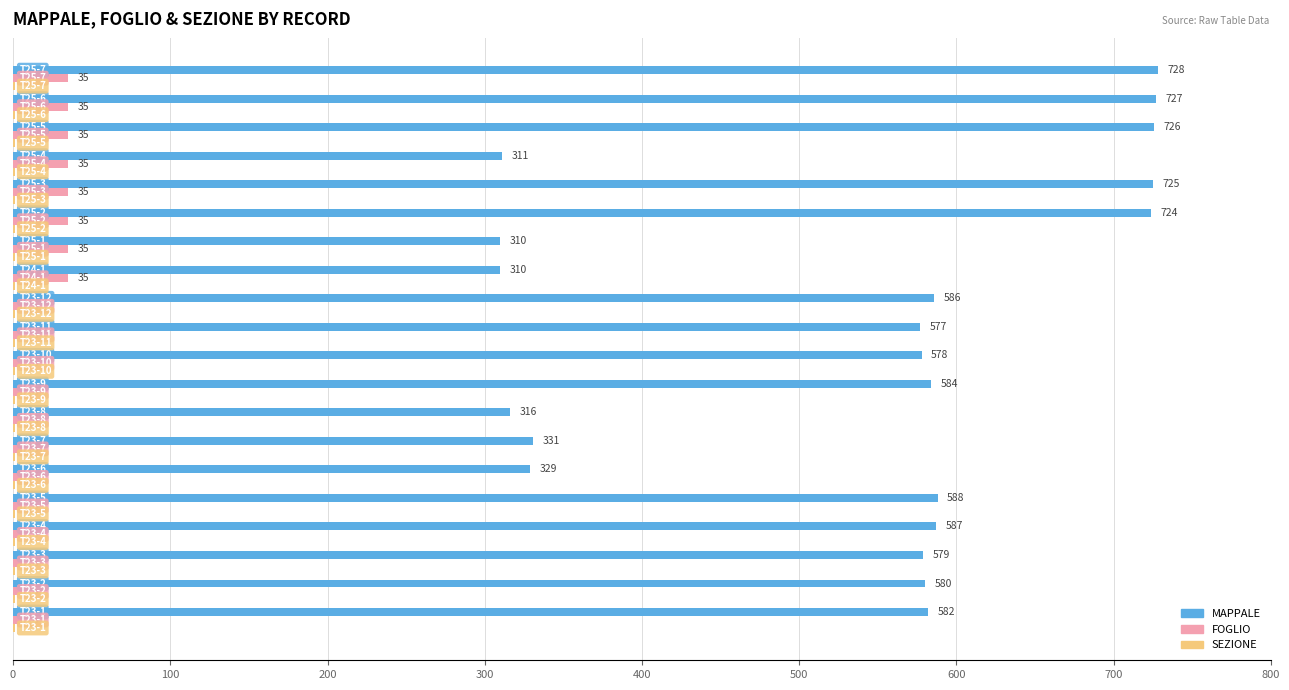

Which series has the largest total across all categories?

MAPPALE